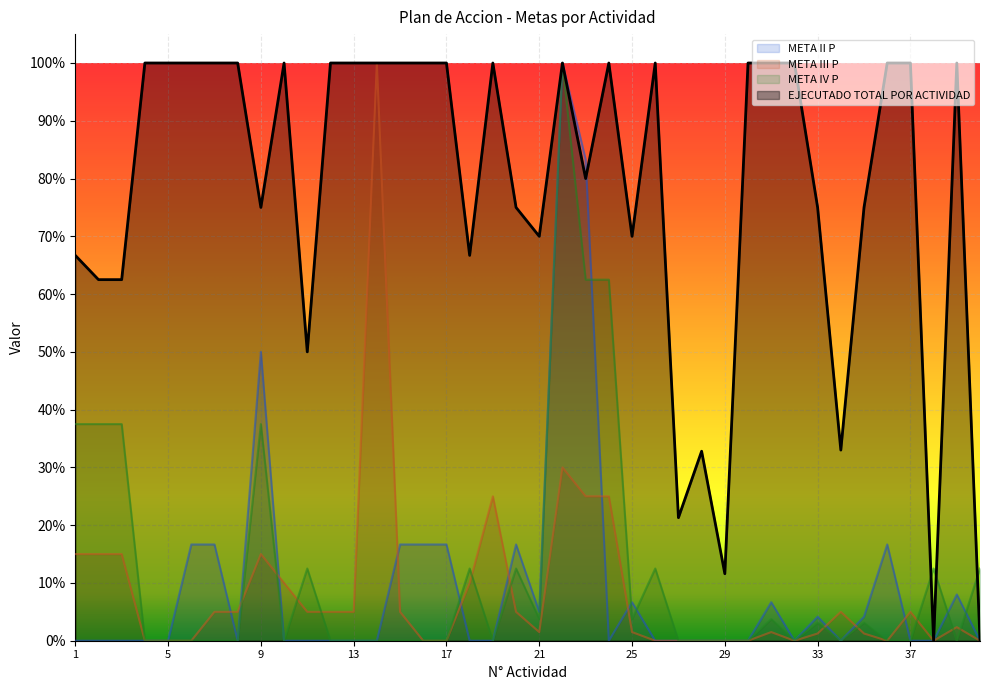

Which series has the largest total across all categories?

EJECUTADO TOTAL POR ACTIVIDAD